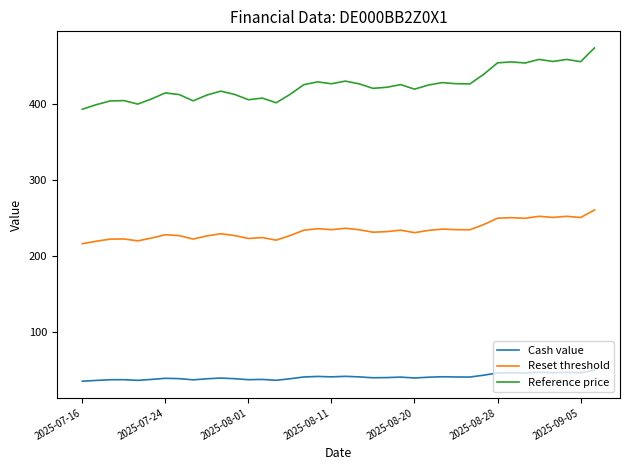

What is the lowest value of the Reset threshold series?

215.9